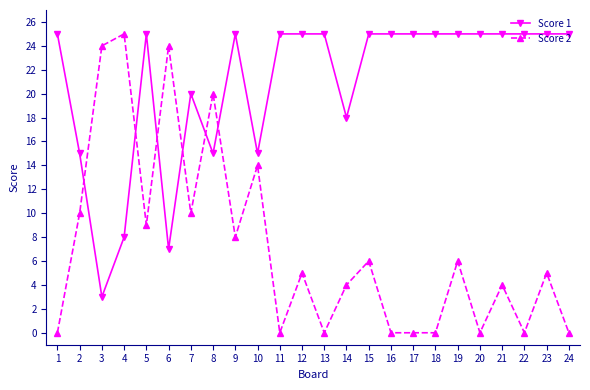

Rank the series by their average value, from lowest to highest.

Score 2, Score 1